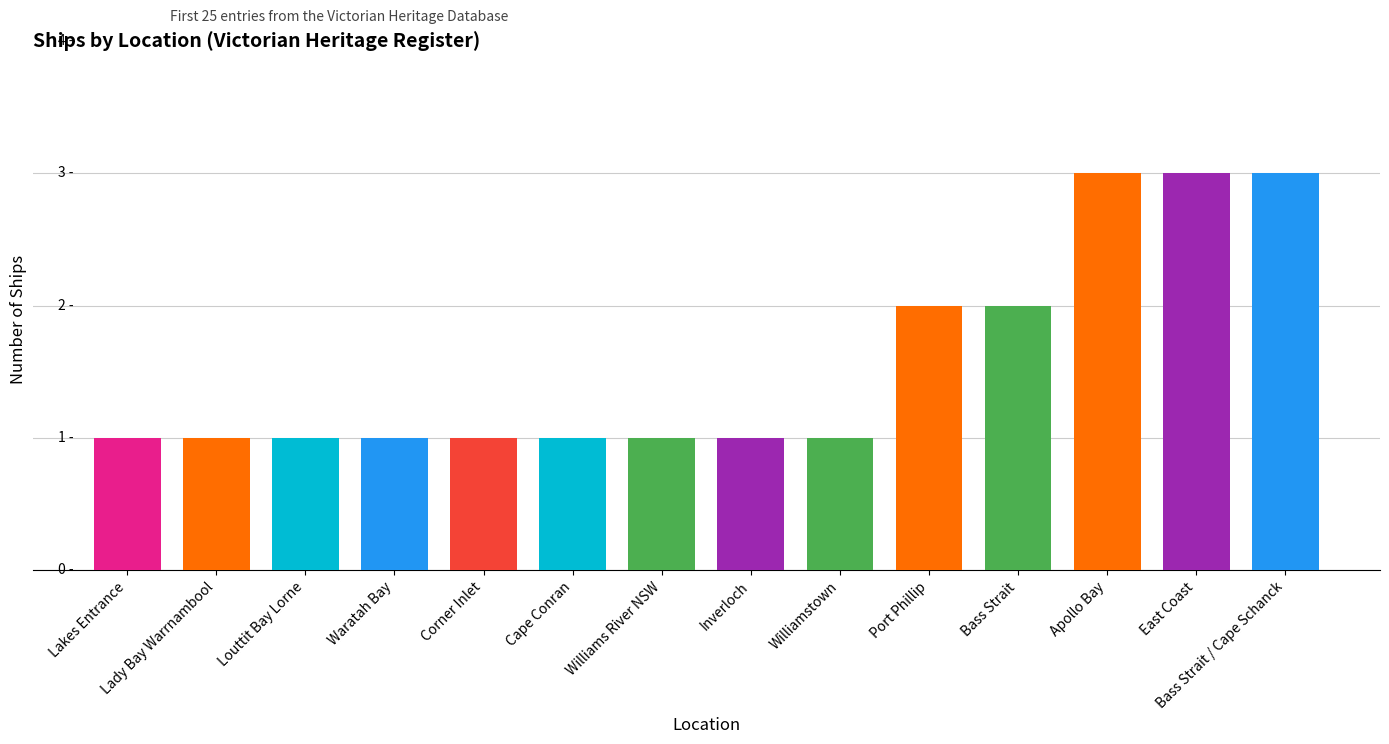

Are the bars horizontal?

No